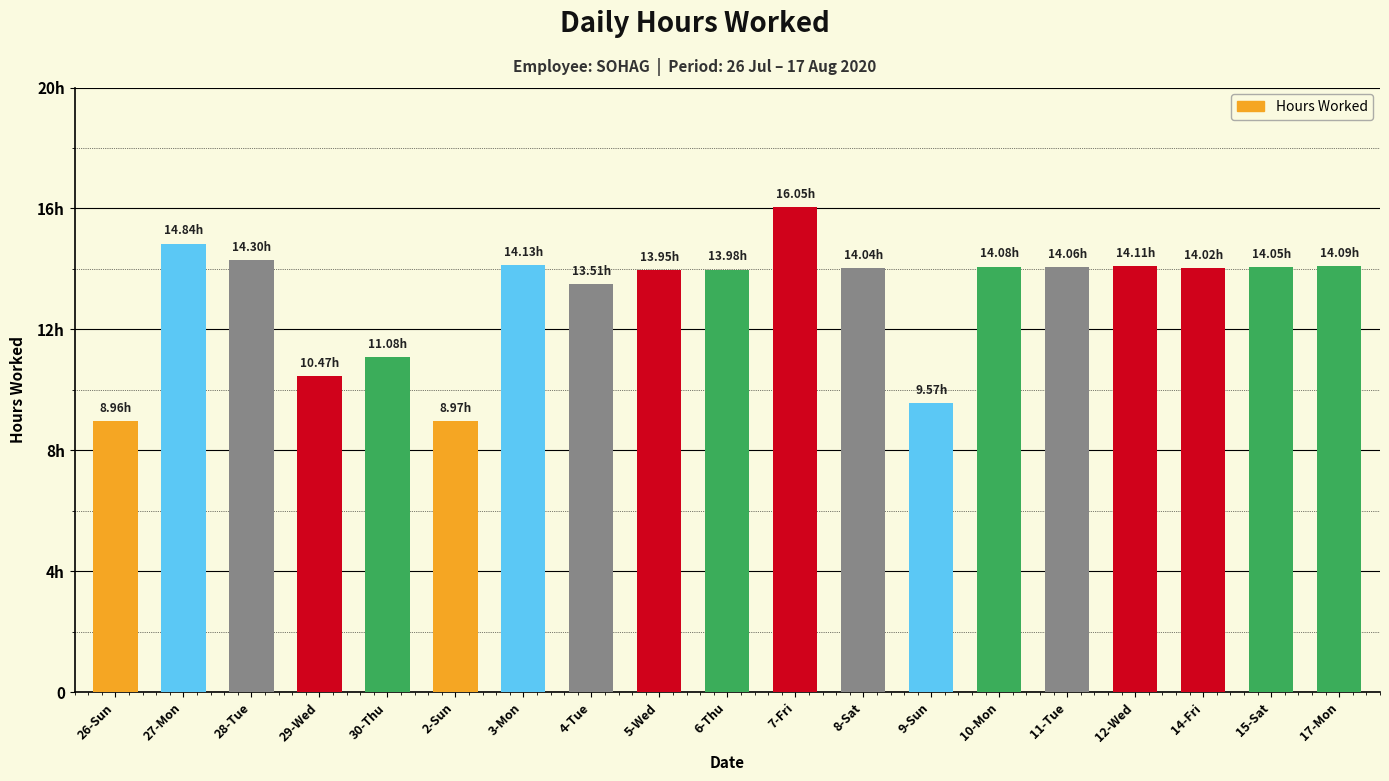

Reading right to left, what are all the values shown in this chart?

14.1	14.1	14.0	14.1	14.1	14.1	9.6	14.0	16.1	14.0	13.9	13.5	14.1	9.0	11.1	10.5	14.3	14.8	9.0